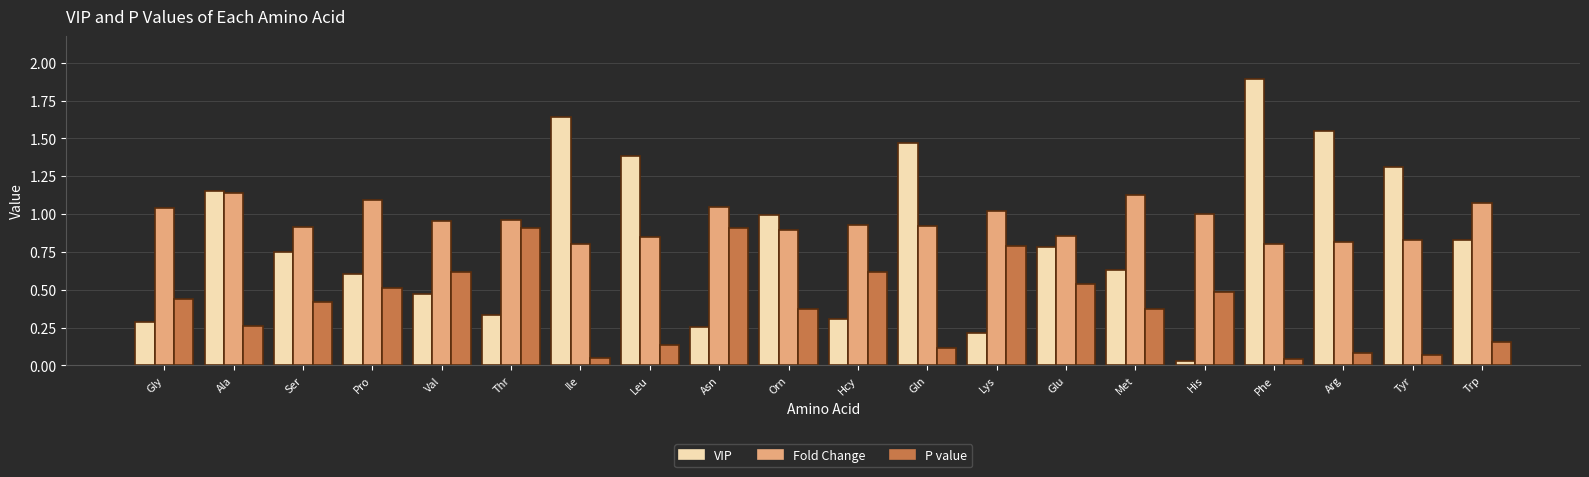

What position from the left is Gln?

12